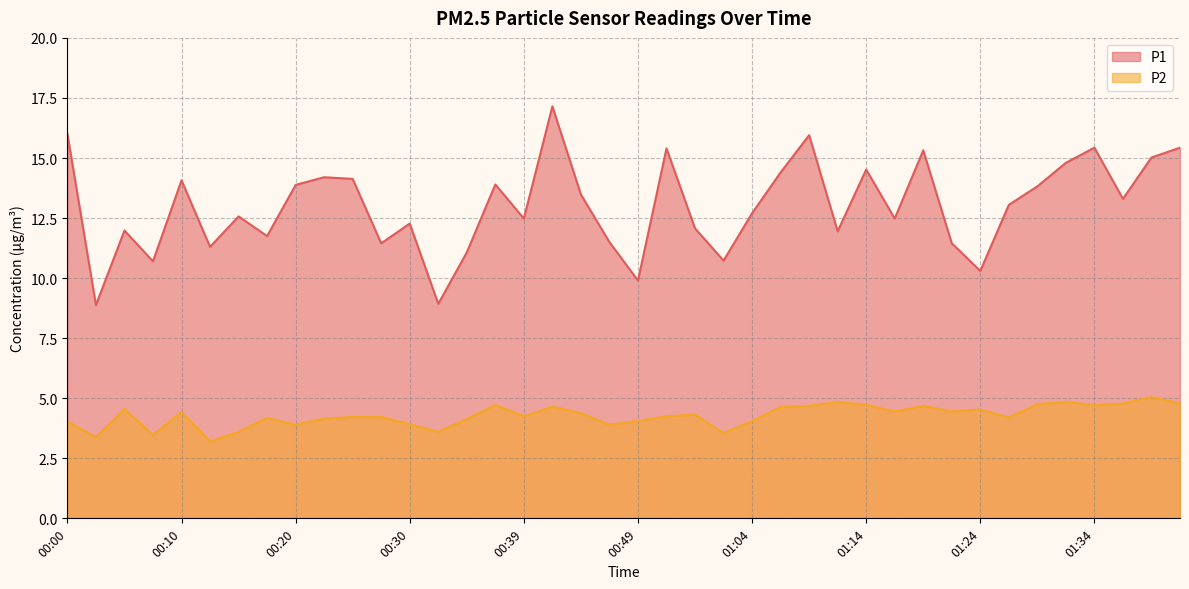

Reading left to right, transcribe all the data shown in this chart.

P1: 16.0	8.9	12.0	10.7	14.1	11.3	12.6	11.8	13.9	14.2	14.1	11.4	12.3	8.9	11.1	13.9	12.5	17.1	13.5	11.5	9.9	15.4	12.1	10.7	12.7	14.4	15.9	11.9	14.5	12.5	15.3	11.4	10.3	13.1	13.8	14.8	15.4	13.3	15.0	15.4
P2: 4.0	3.4	4.5	3.5	4.4	3.2	3.6	4.2	3.9	4.2	4.2	4.2	3.9	3.6	4.1	4.7	4.2	4.7	4.4	3.9	4.0	4.2	4.3	3.5	4.0	4.6	4.7	4.8	4.7	4.5	4.7	4.5	4.5	4.2	4.8	4.8	4.7	4.8	5.0	4.8